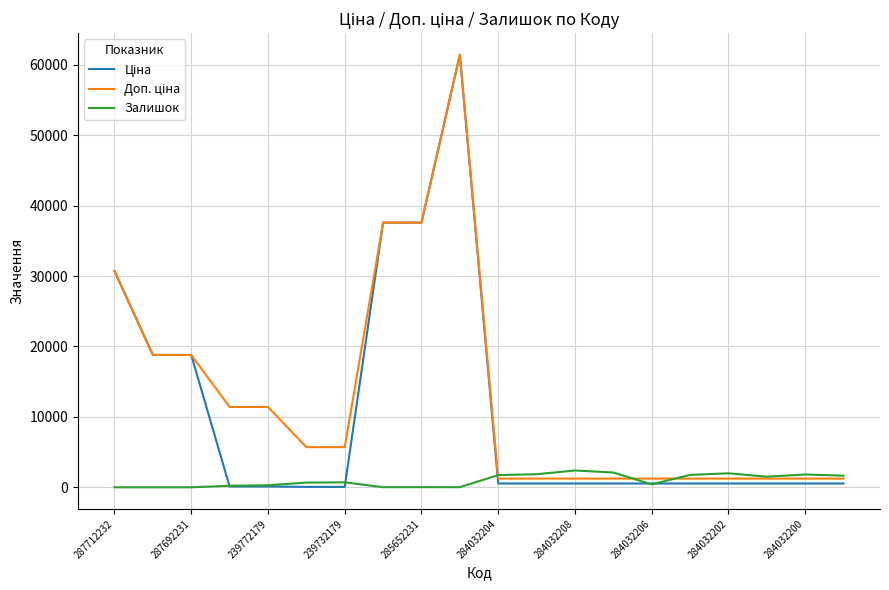

What is the greatest value displayed?

61434.3